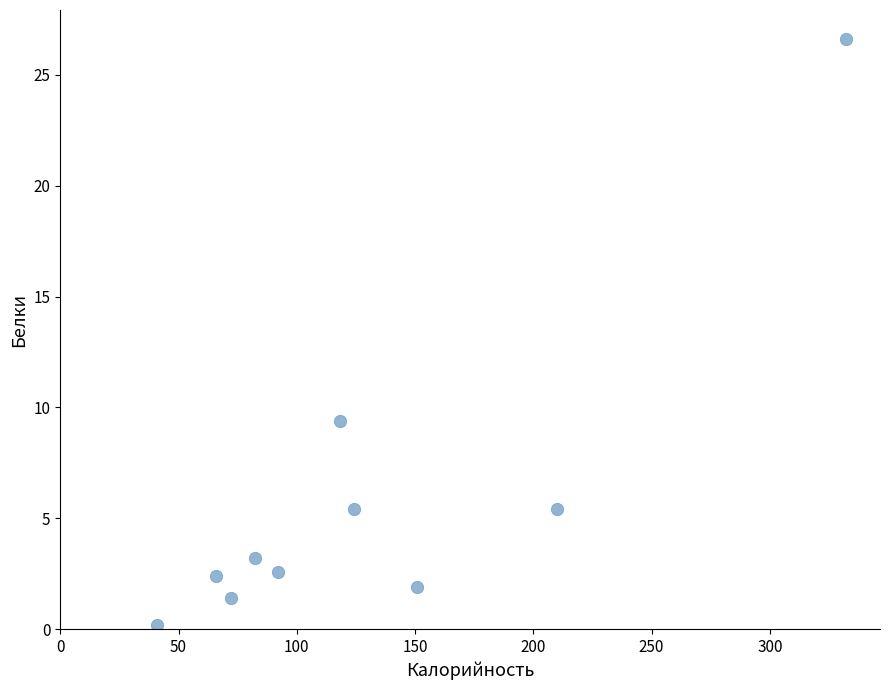

What Y value in the scatter plot is closest to 13?

9.4